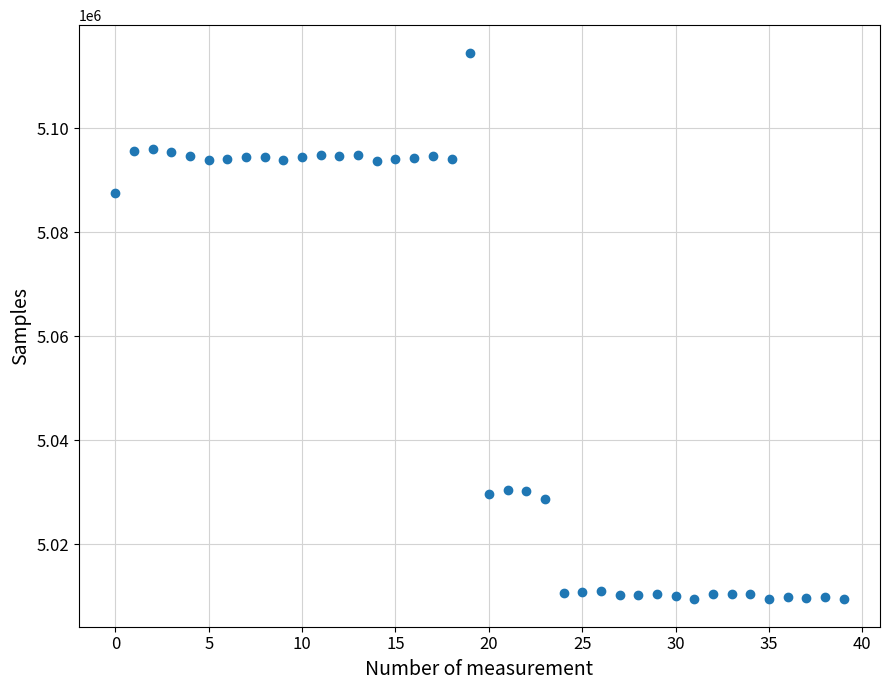

What is the range of Y values (max minus min)?

105129